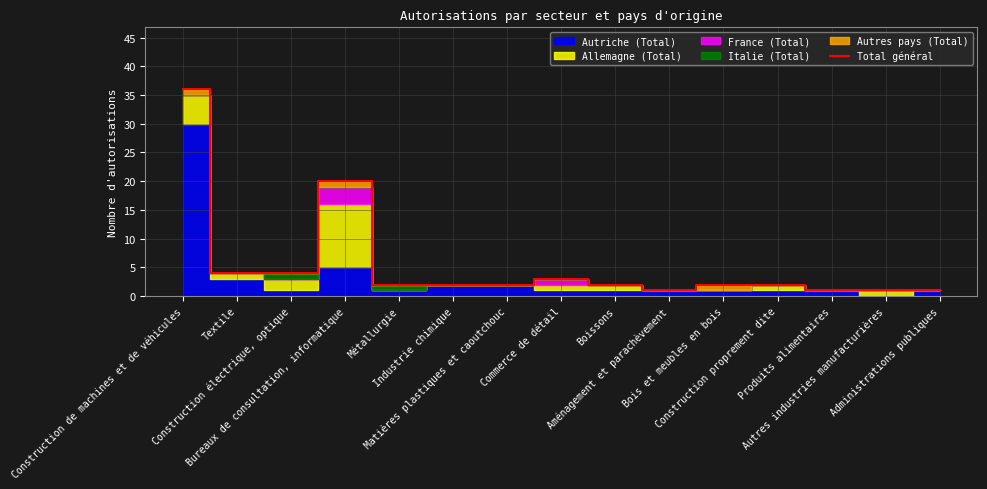

How many lines are shown in the chart?

1